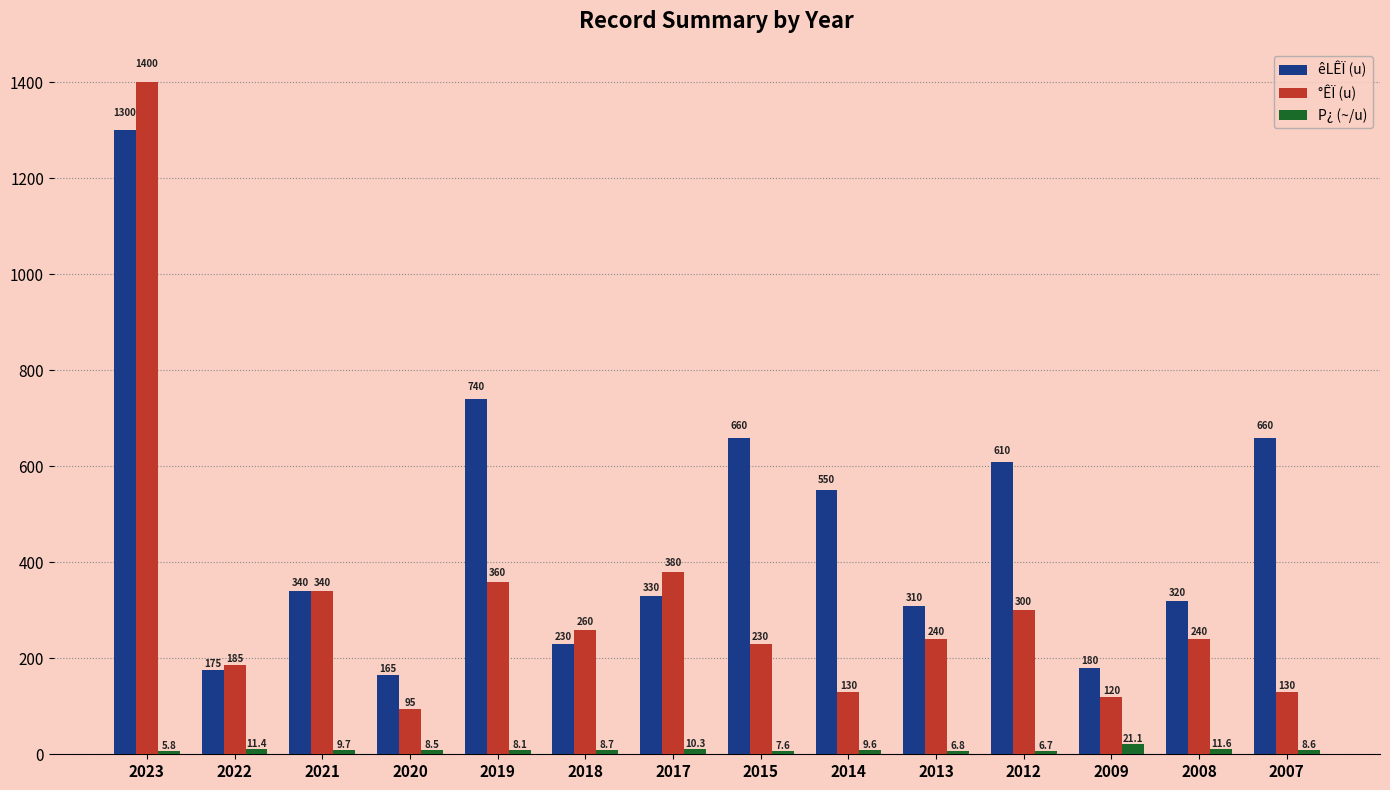

What is the approximate value of P¿ (~/u) at 2009?

21.1